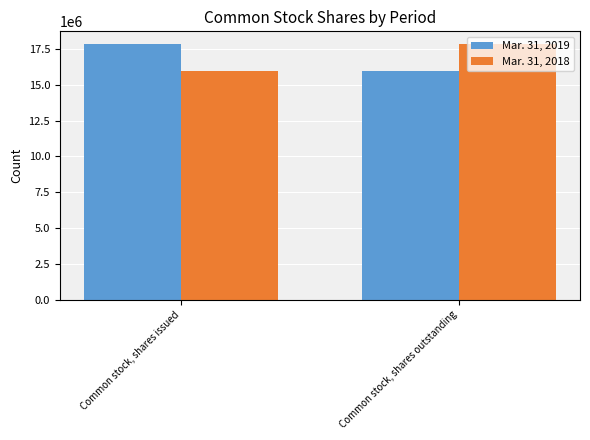

What are all the series names shown in the legend?

Mar. 31, 2019, Mar. 31, 2018